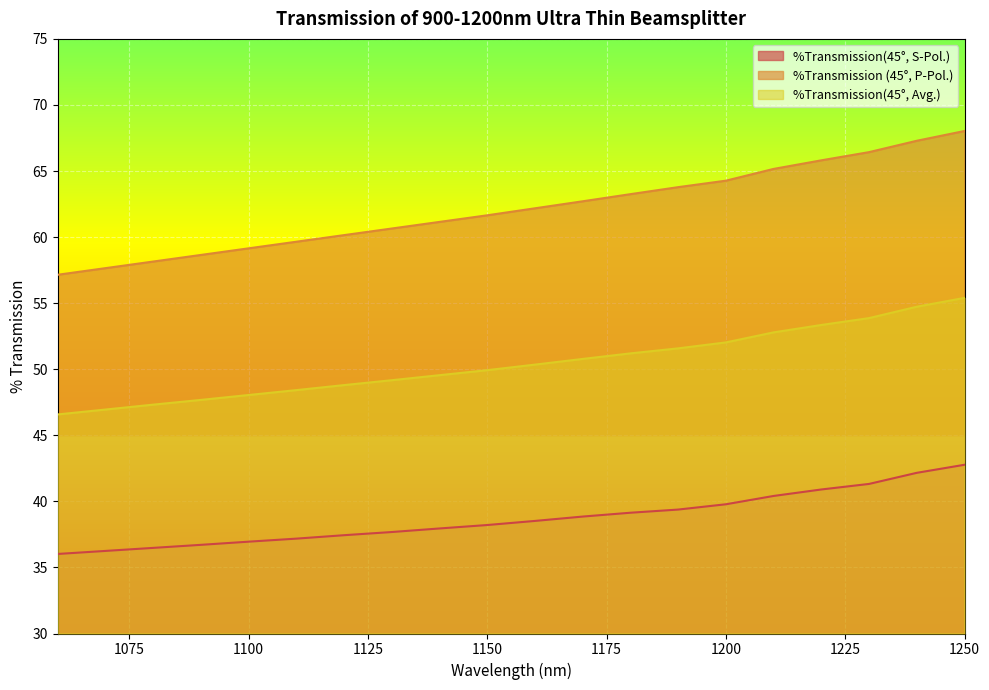

Which category has the lowest value across all series?

1060